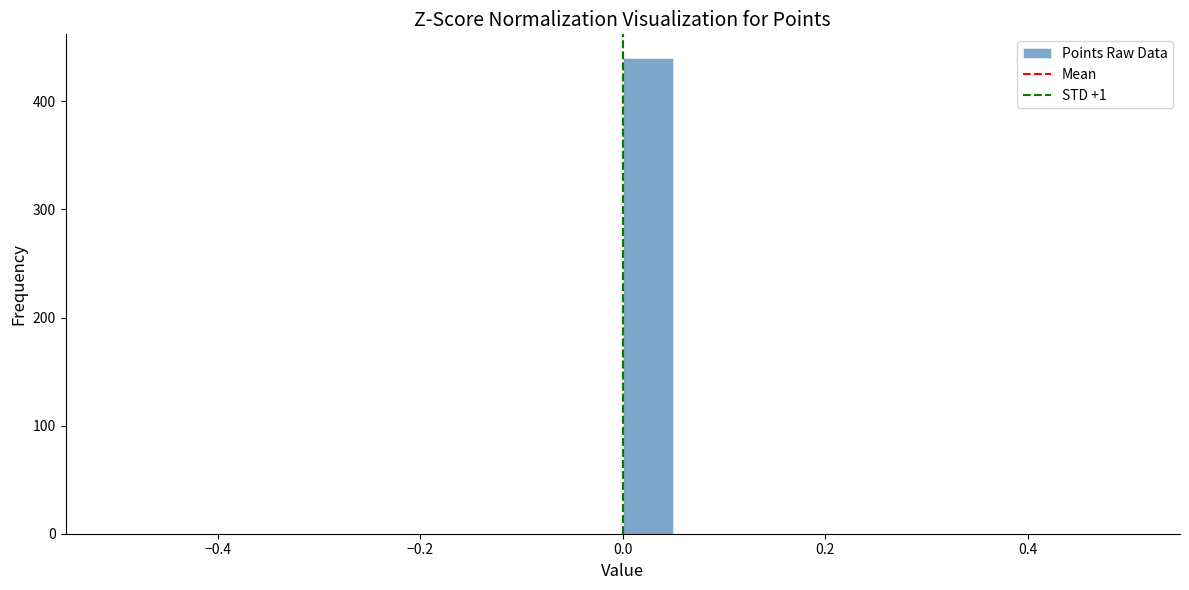

Around what value on the x-axis is the tallest bar? Give the approximate position of its centre, as read against the axis.

0.02